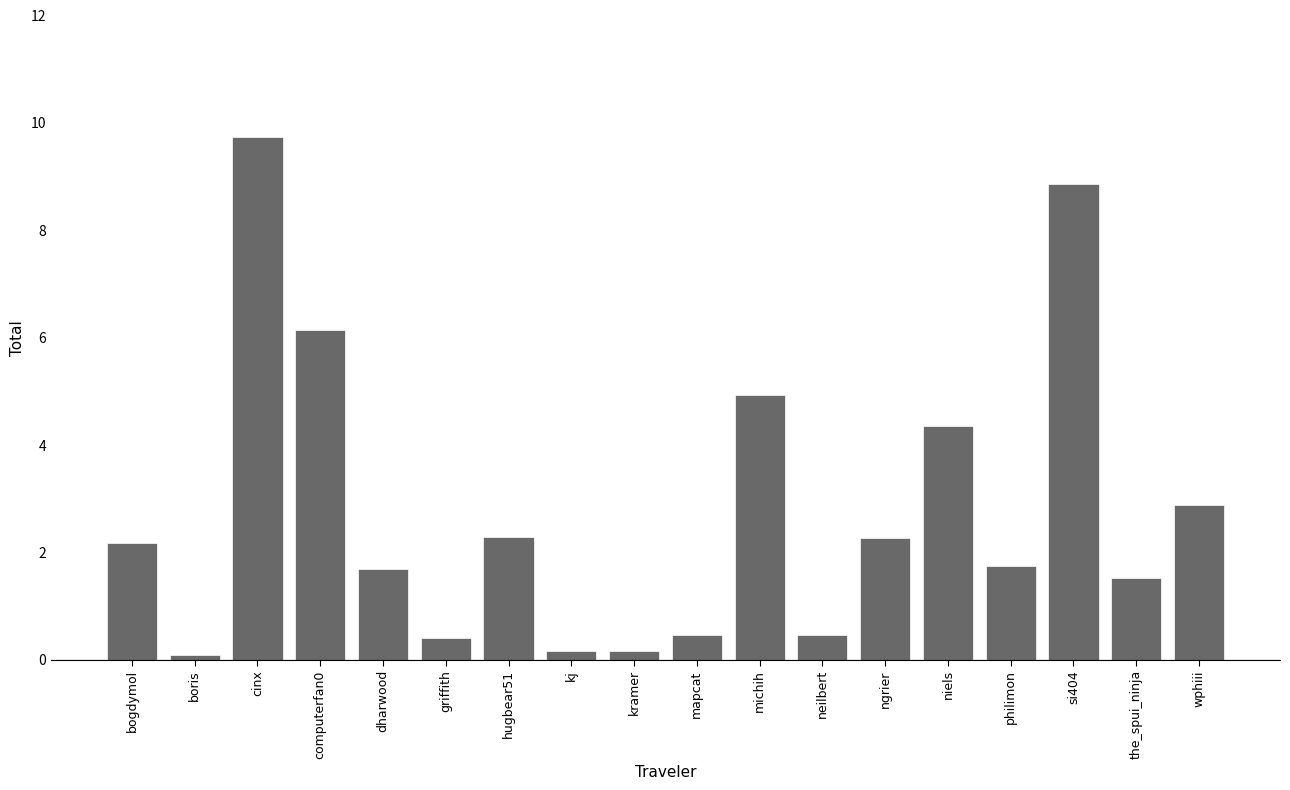

How many categories are shown in the chart?

18